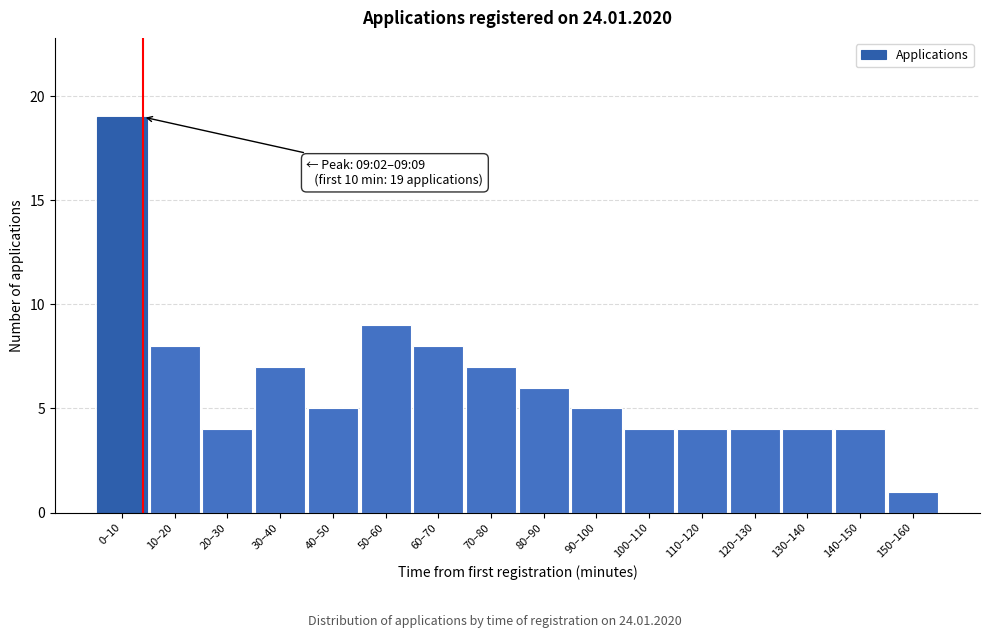

Reading right to left, extract all data points from this chart.

1	4	4	4	4	4	5	6	7	8	9	5	7	4	8	19